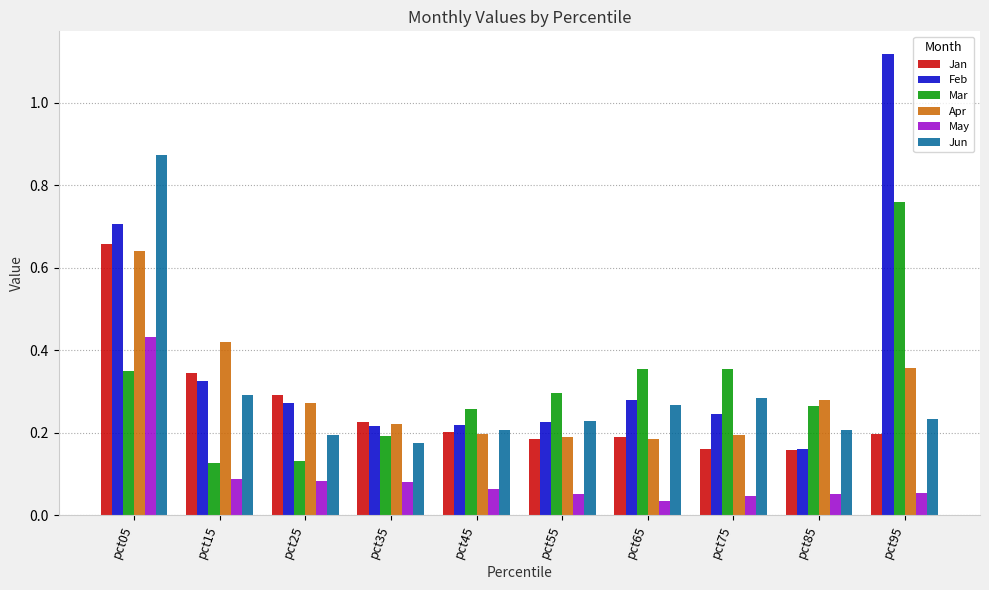

What are all the series names shown in the legend?

Jan, Feb, Mar, Apr, May, Jun